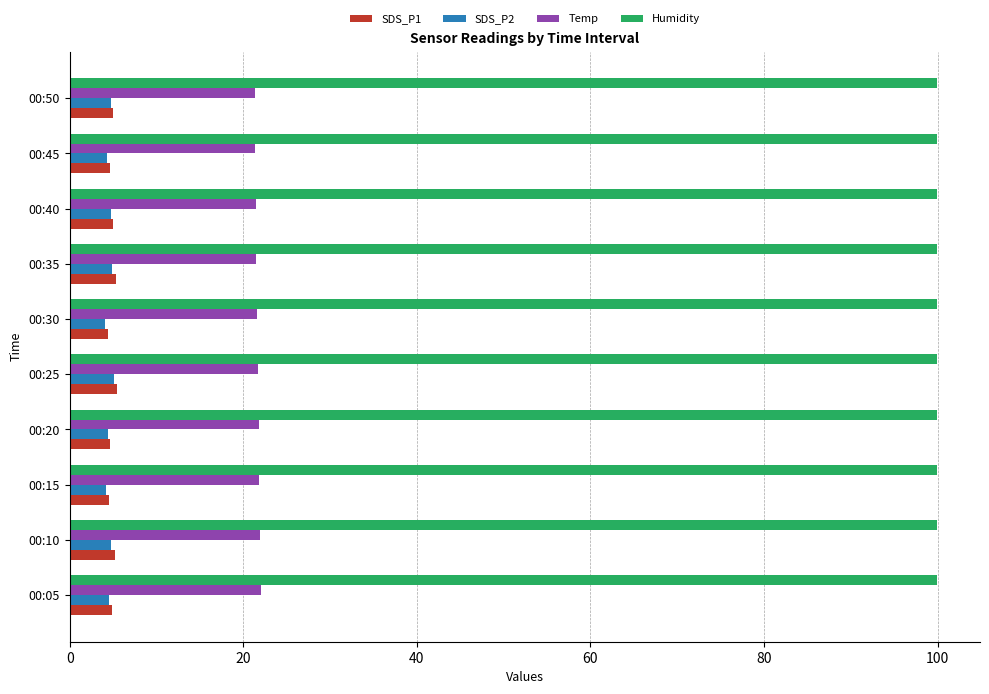

Is it true that Humidity equals 157.6 at 00:30?

False